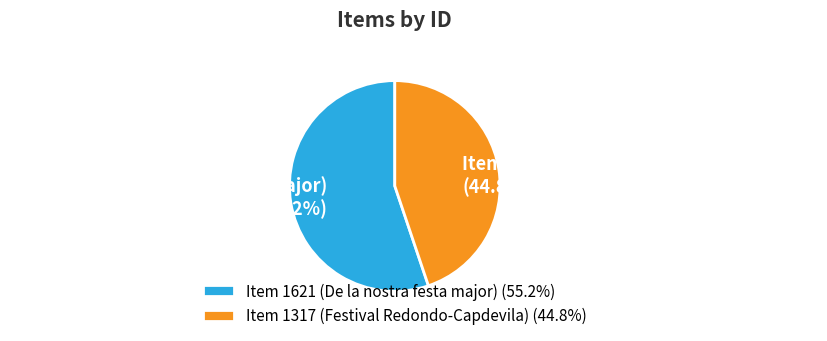

Between Item 1621 (De la nostra festa major) and Item 1317 (Festival Redondo-Capdevila), which is larger?

Item 1621 (De la nostra festa major)